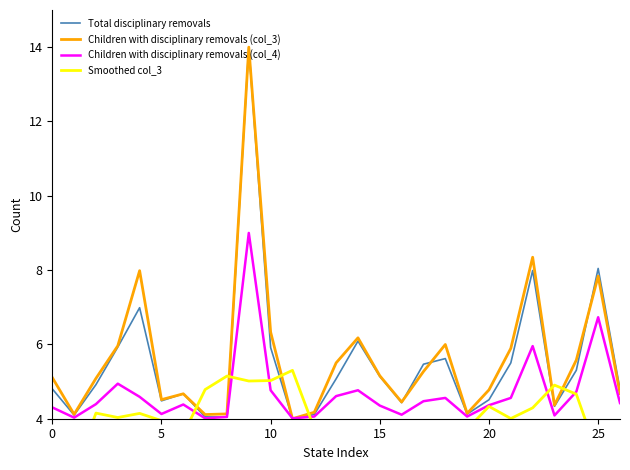

Is it true that Total disciplinary removals equals 5.3 at 24?

True